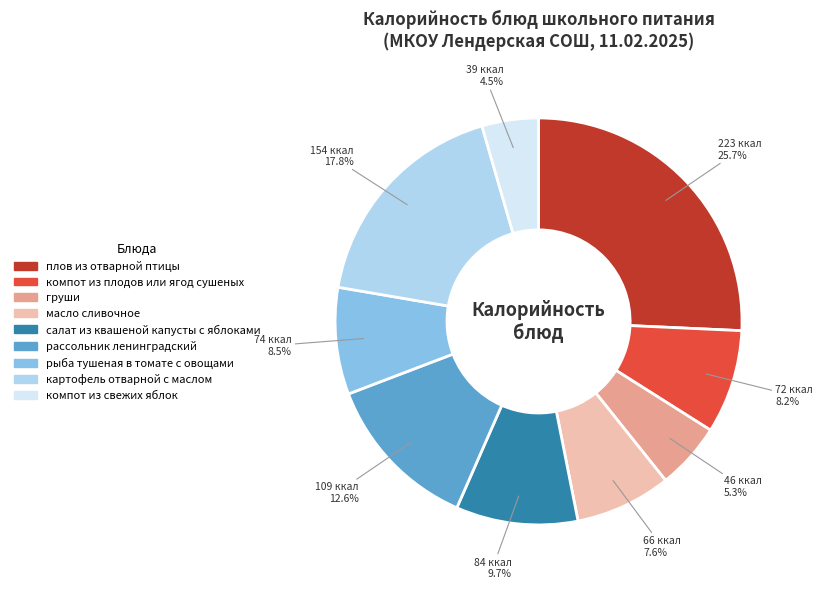

Which category has the smallest portion of the pie?

компот из свежих яблок